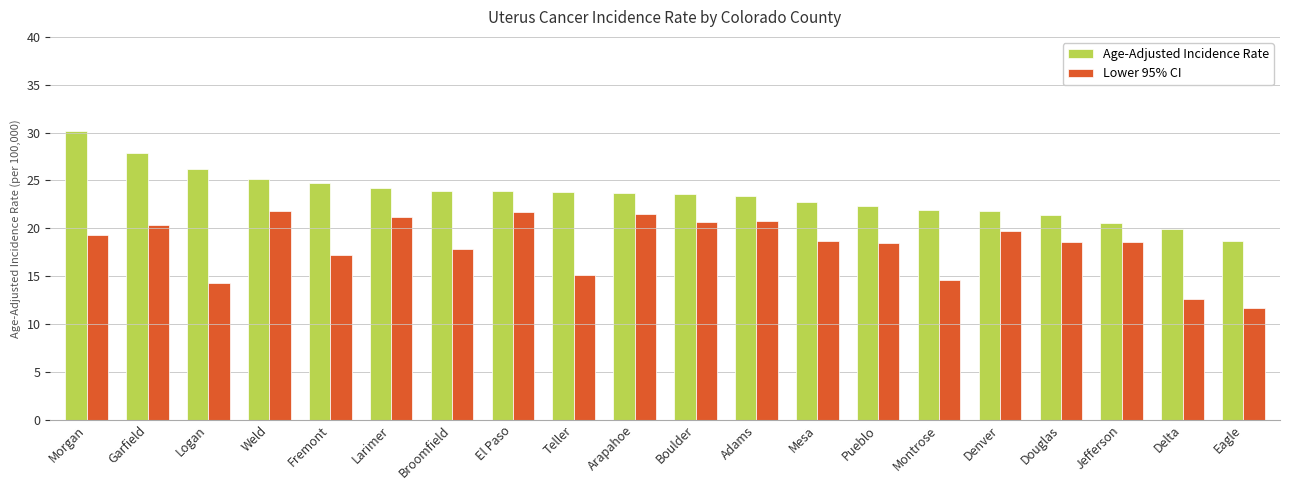

How many groups of bars are there?

20